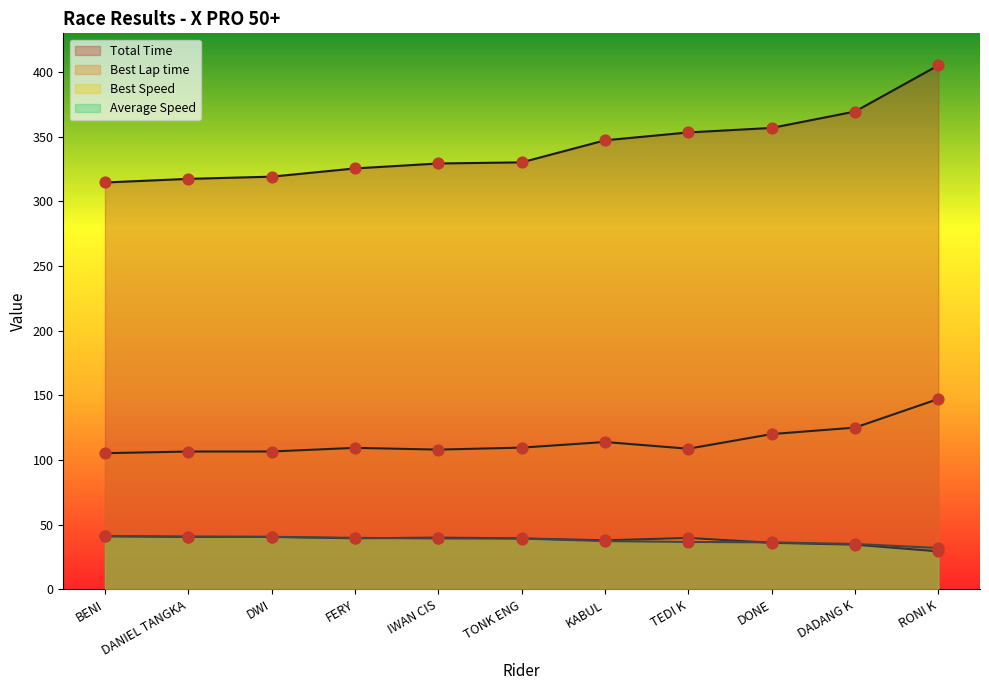

Is the value of Best Speed at TONK ENG greater than the value of Total Time at BENI?

No